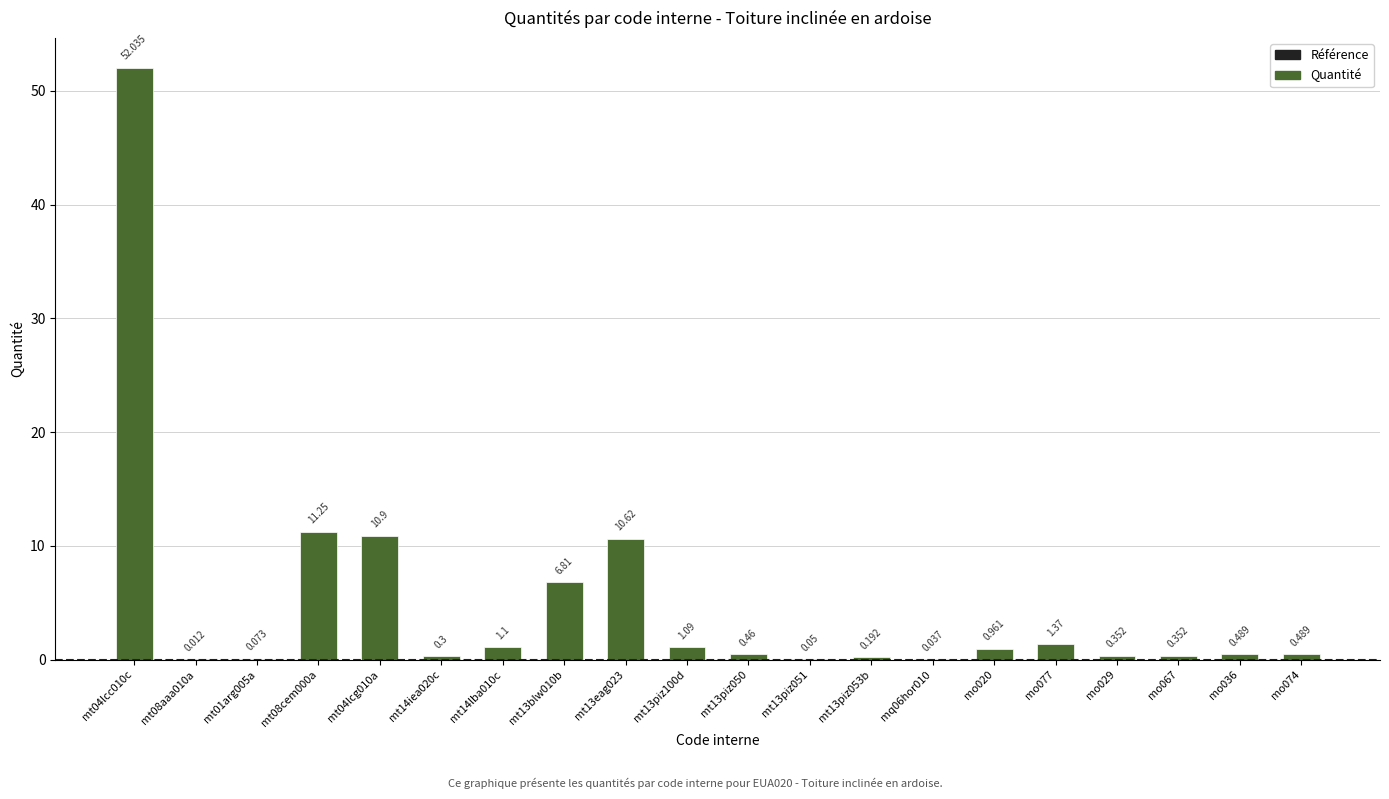

How many distinct data groups are displayed?

1